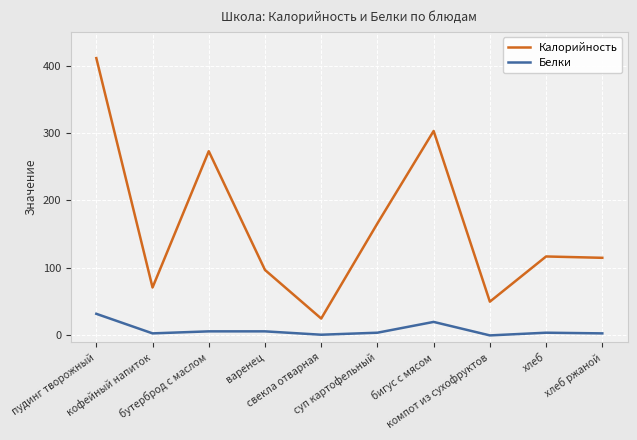

What is the maximum value for Калорийность?

411